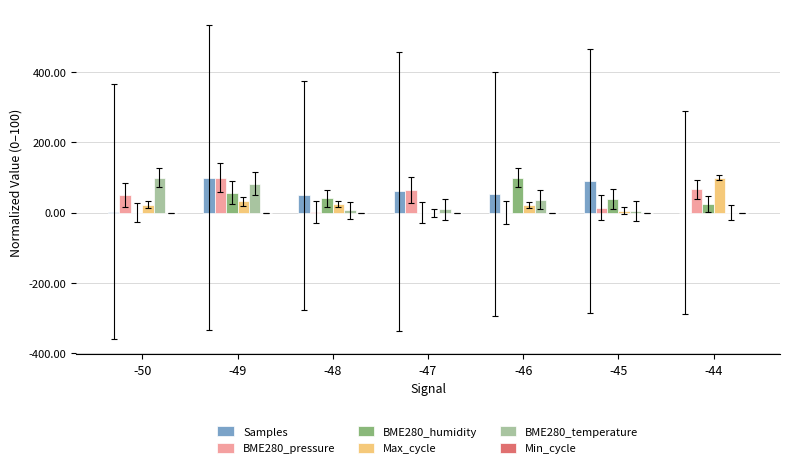

What is the sum of all Samples values?

358.4